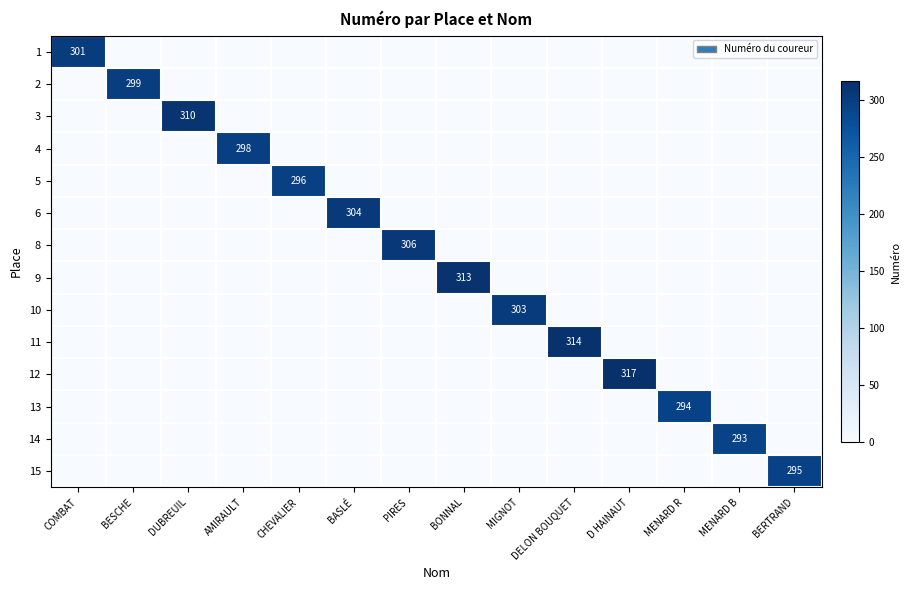

Is the value of 11 at COMBAT greater than the value of 3 at AMIRAULT?

No